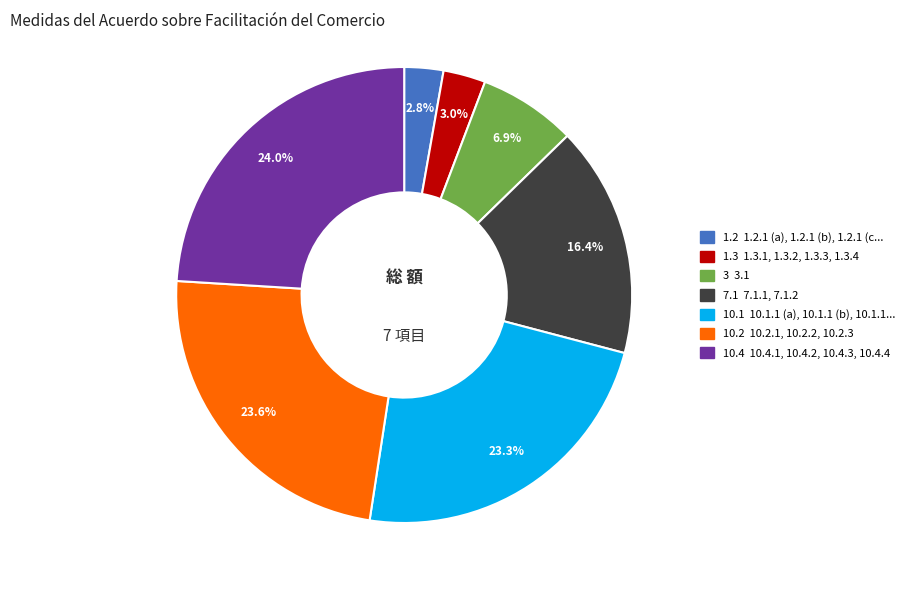

Does any single category account for the majority?

No